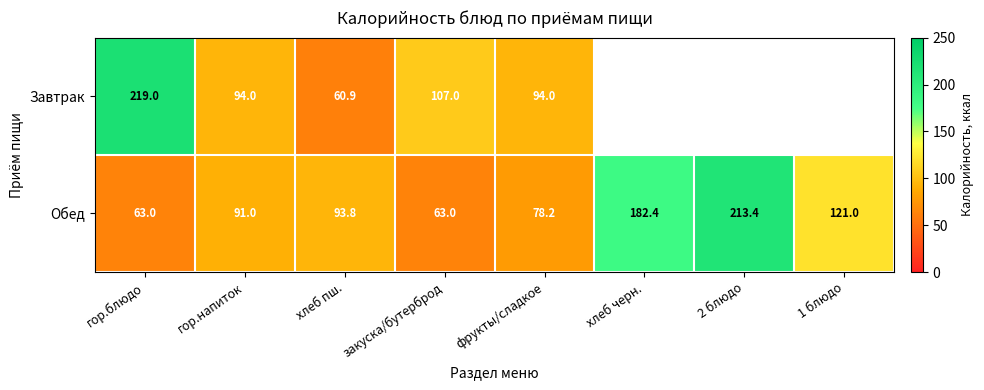

How many data points in Обед are less than 93?

4